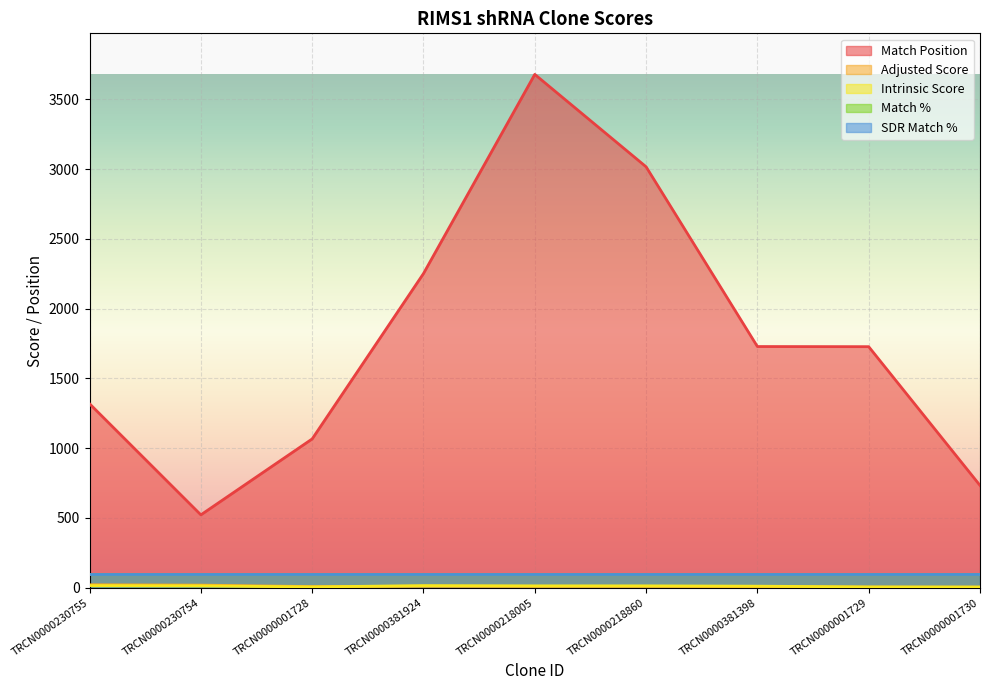

Does the chart display data point markers on the line(s)?

No